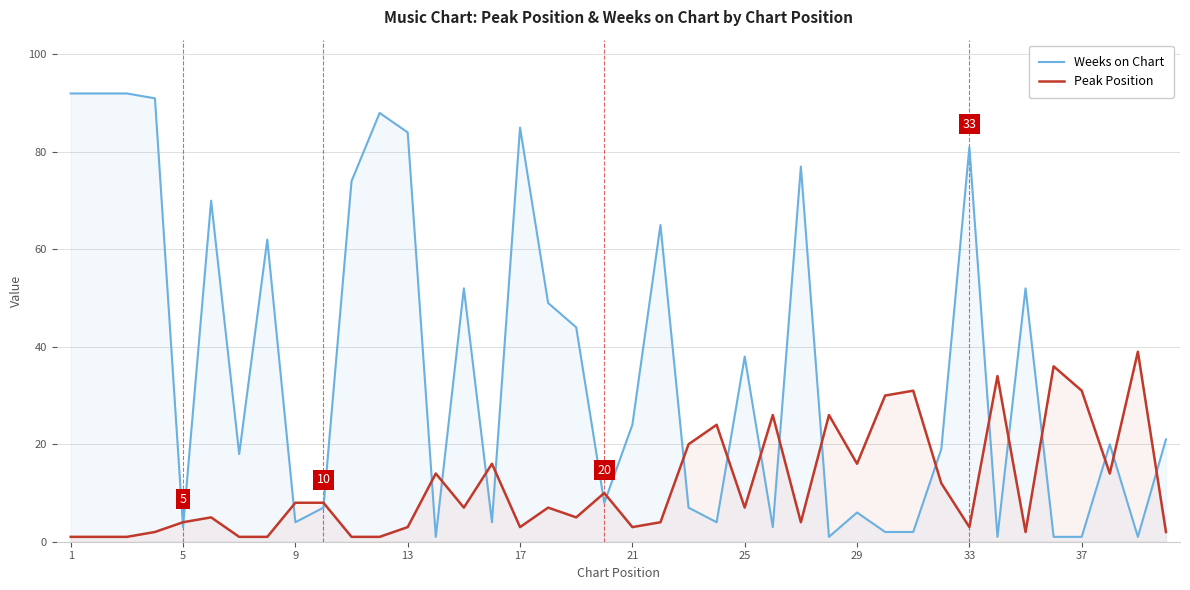

What is the value of the Peak Position point at the 40th from the left?

2